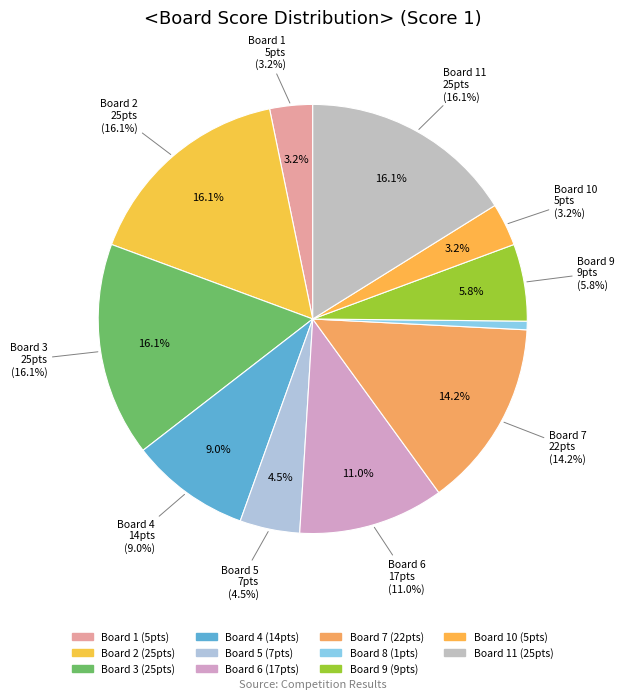

Is it true that Board 10 is 3% of the pie?

True